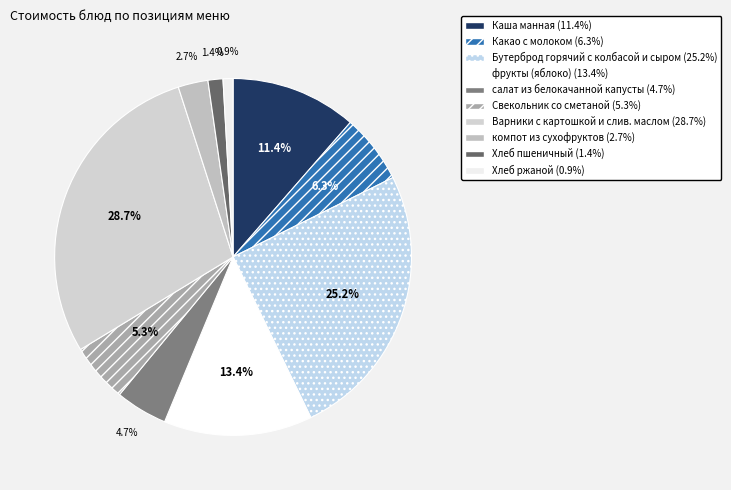

What portion of the pie excludes фрукты (яблоко)?

86.6%